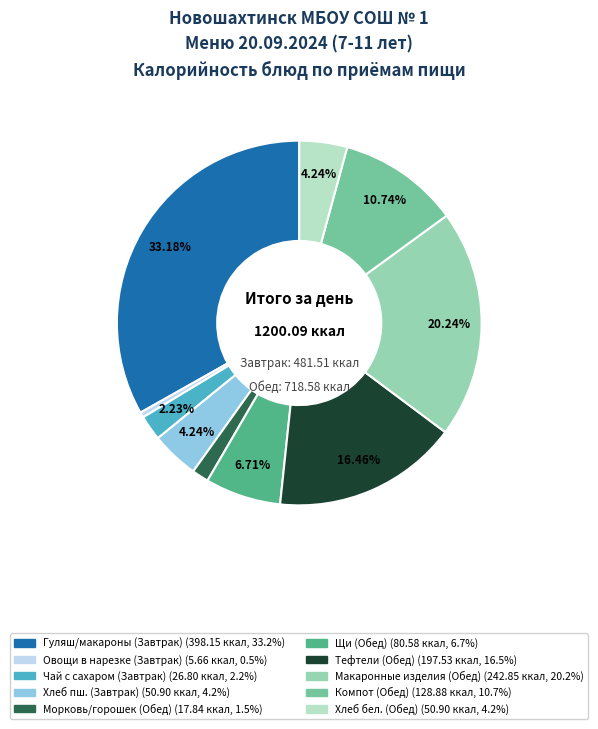

Is there any slice that represents more than half of the pie?

No